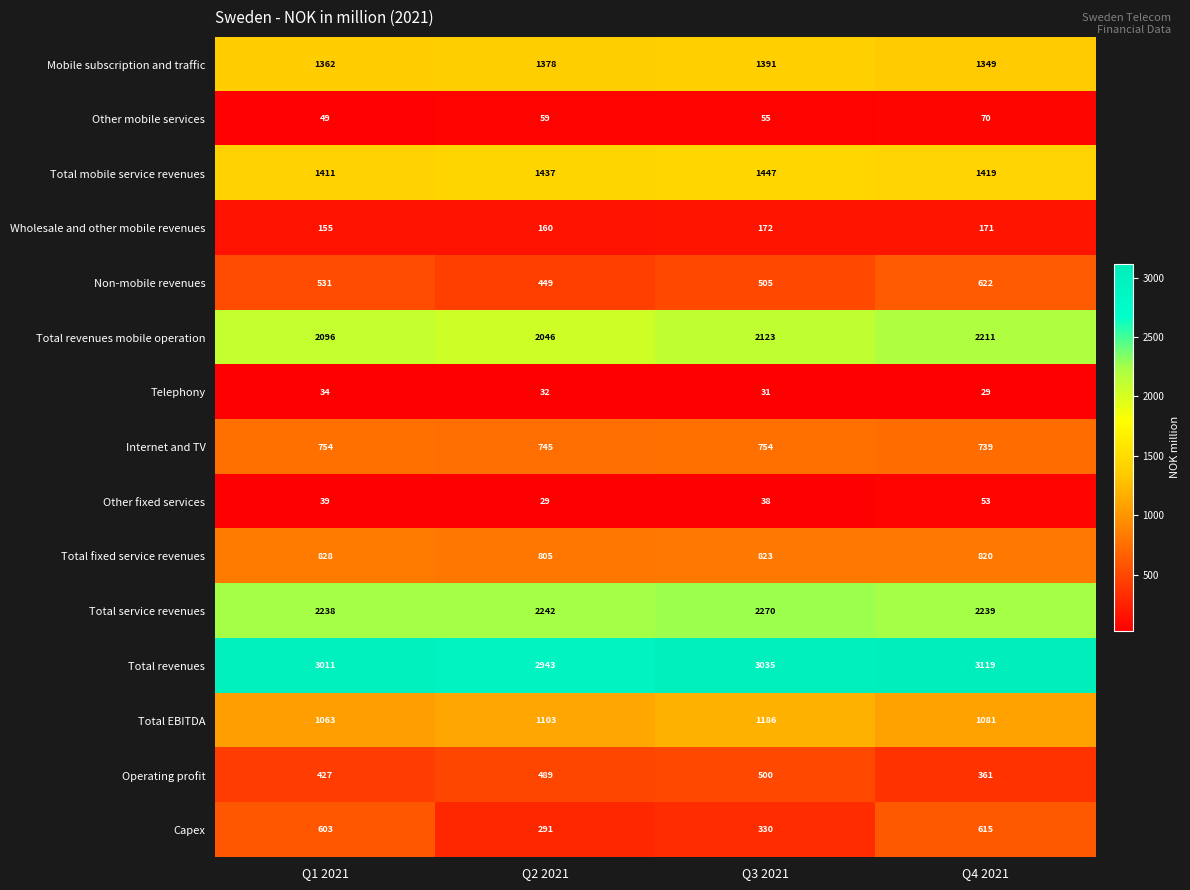

List the series in order of their peak value, highest first.

Total revenues, Total service revenues, Total revenues mobile operation, Total mobile service revenues, Mobile subscription and traffic, Total EBITDA, Total fixed service revenues, Internet and TV, Non-mobile revenues, Capex, Operating profit, Wholesale and other mobile revenues, Other mobile services, Other fixed services, Telephony